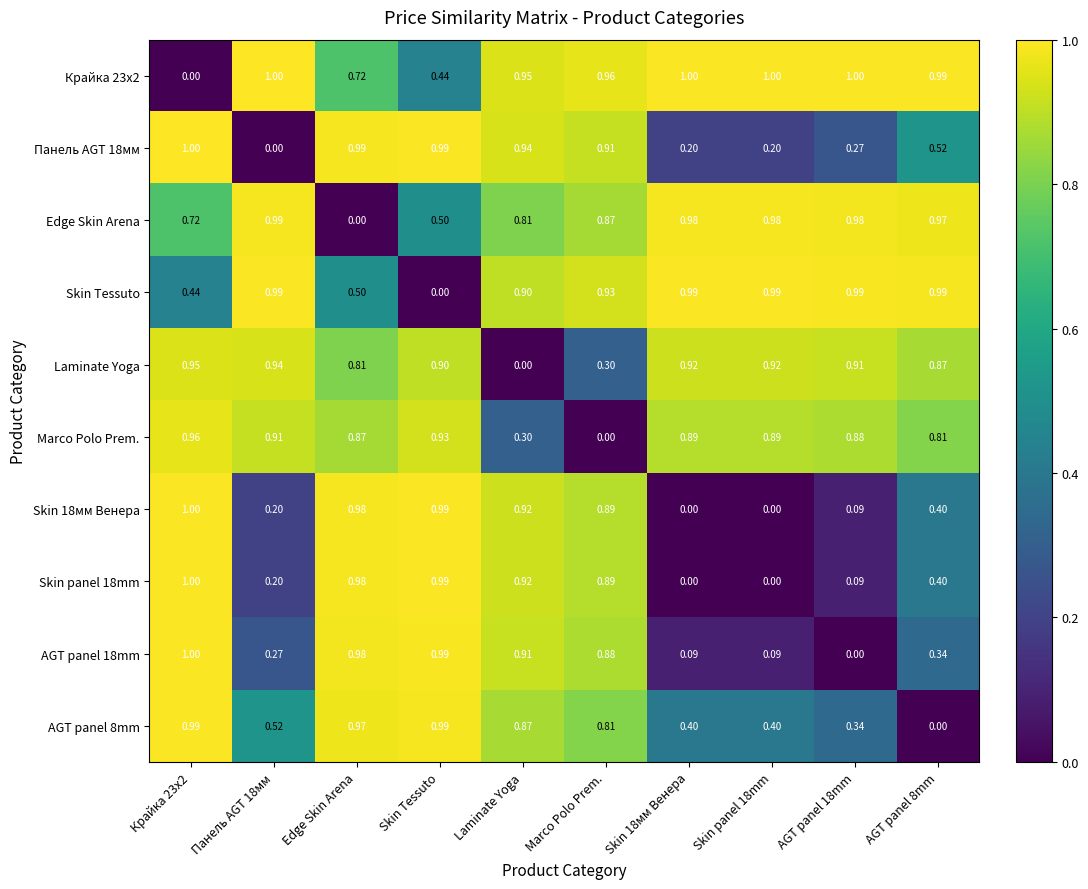

Is the value of Marco Polo Prem. at Laminate Yoga greater than the value of Крайка 23x2 at Skin panel 18mm?

No